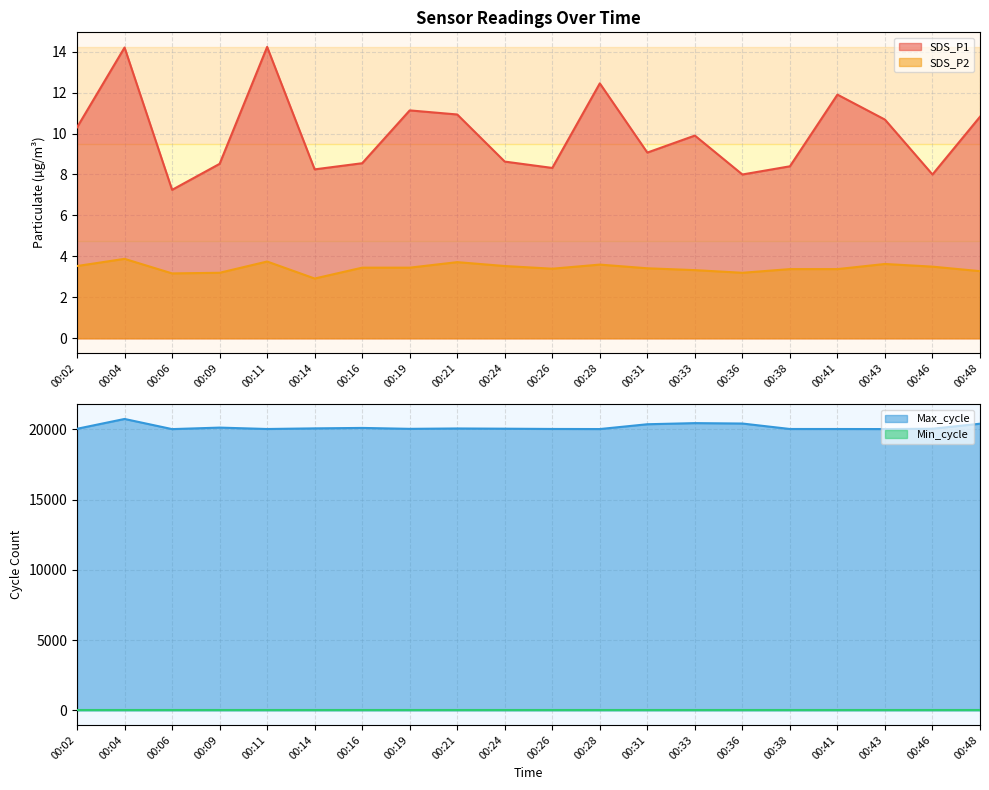

Where is Max_cycle nearest to the value 20386?

00:31